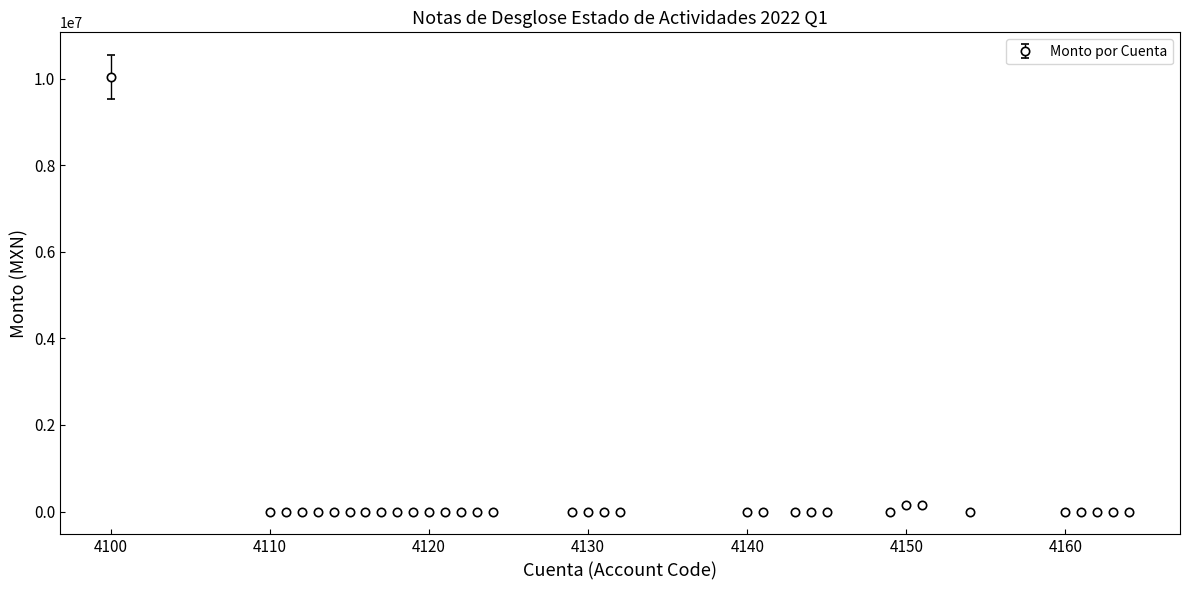

What is the difference between the maximum and second lowest values?

10043985.0